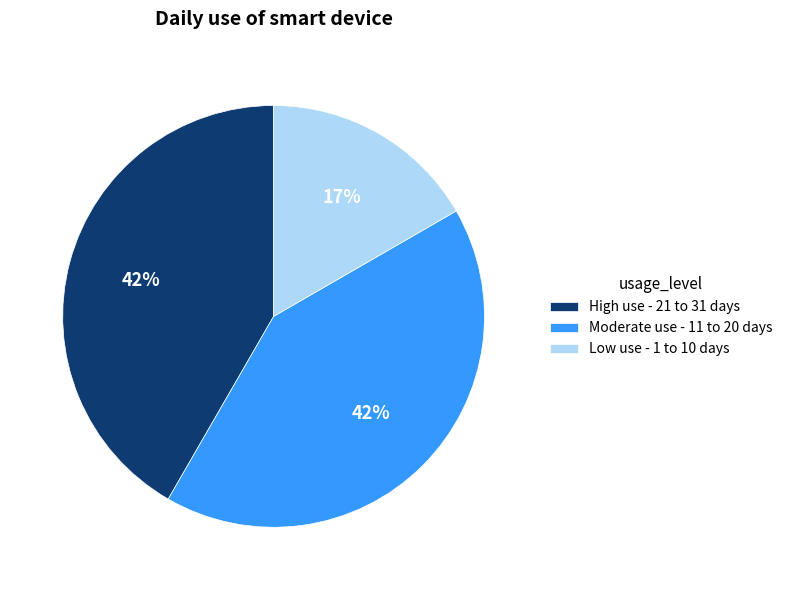

Which slice is the smallest?

Low use - 1 to 10 days